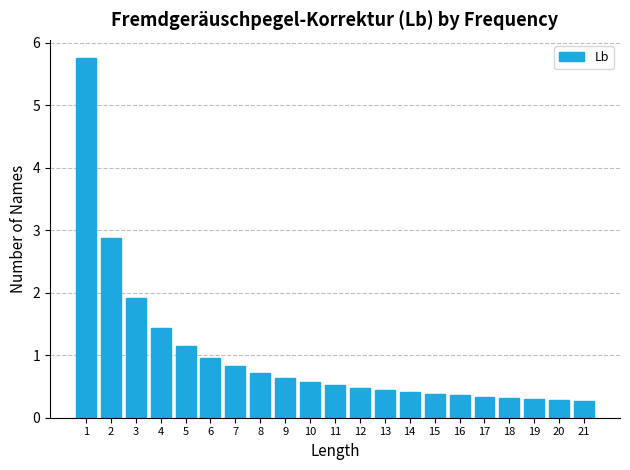

What is the value of the 9th bar from the left?

0.6